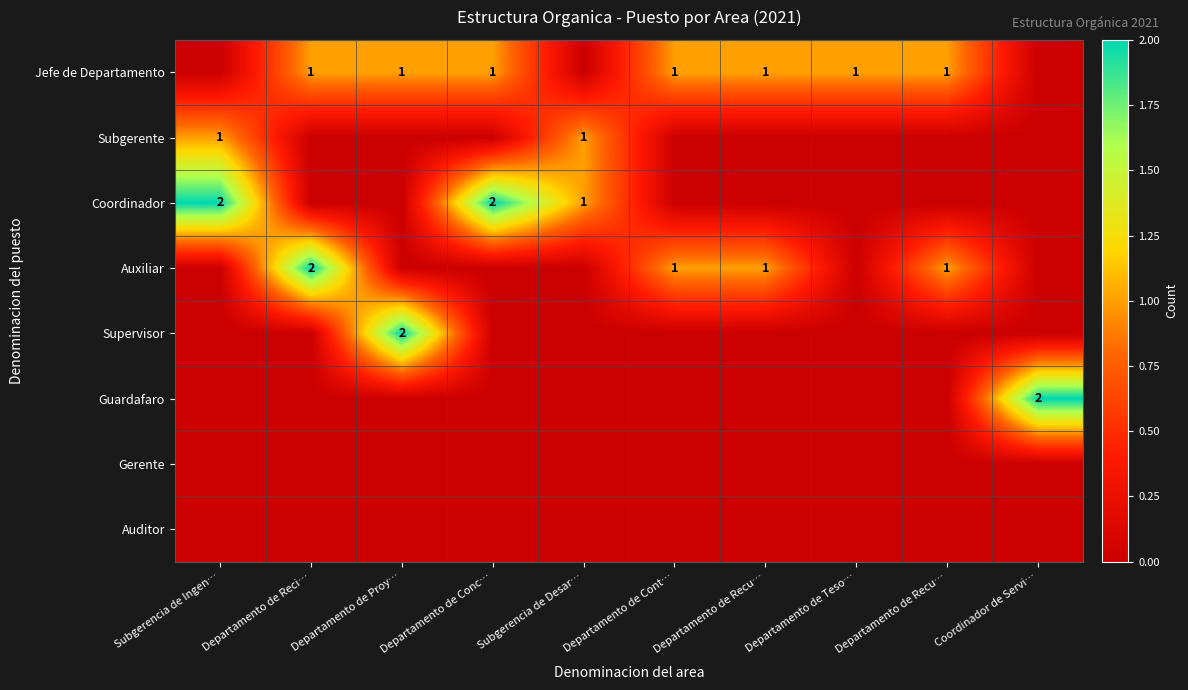

Which series changed the most between Departamento de Cont… and Departamento de Recu…?

Jefe de Departamento